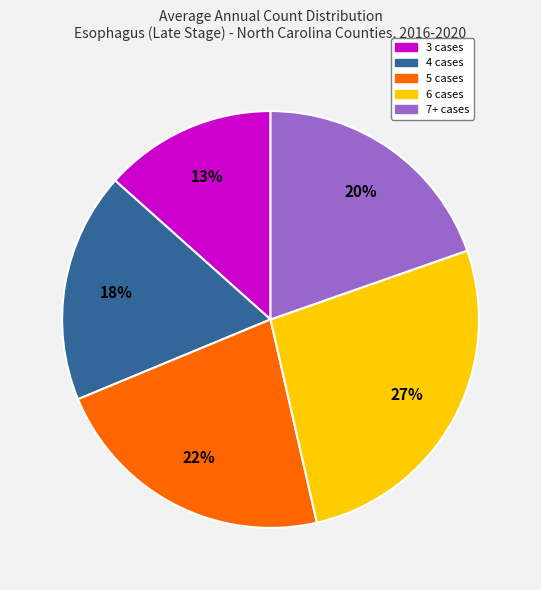

Does any single category account for the majority?

No